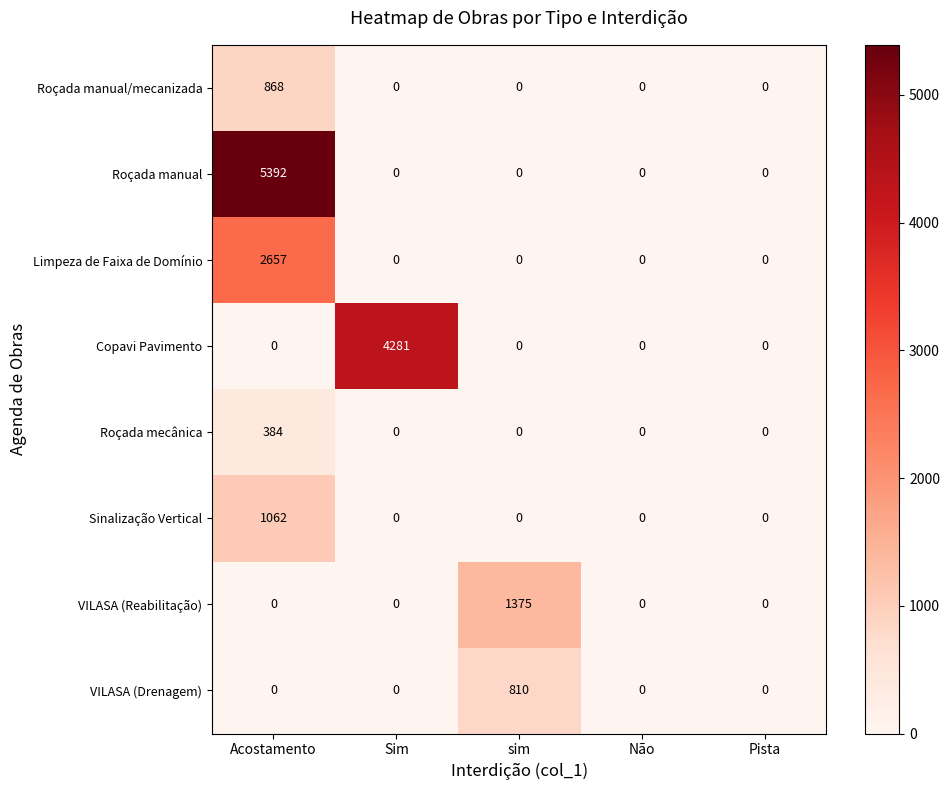

List the series in order of their peak value, lowest first.

Roçada mecânica, VILASA (Drenagem), Roçada manual/mecanizada, Sinalização Vertical, VILASA (Reabilitação), Limpeza de Faixa de Domínio, Copavi Pavimento, Roçada manual